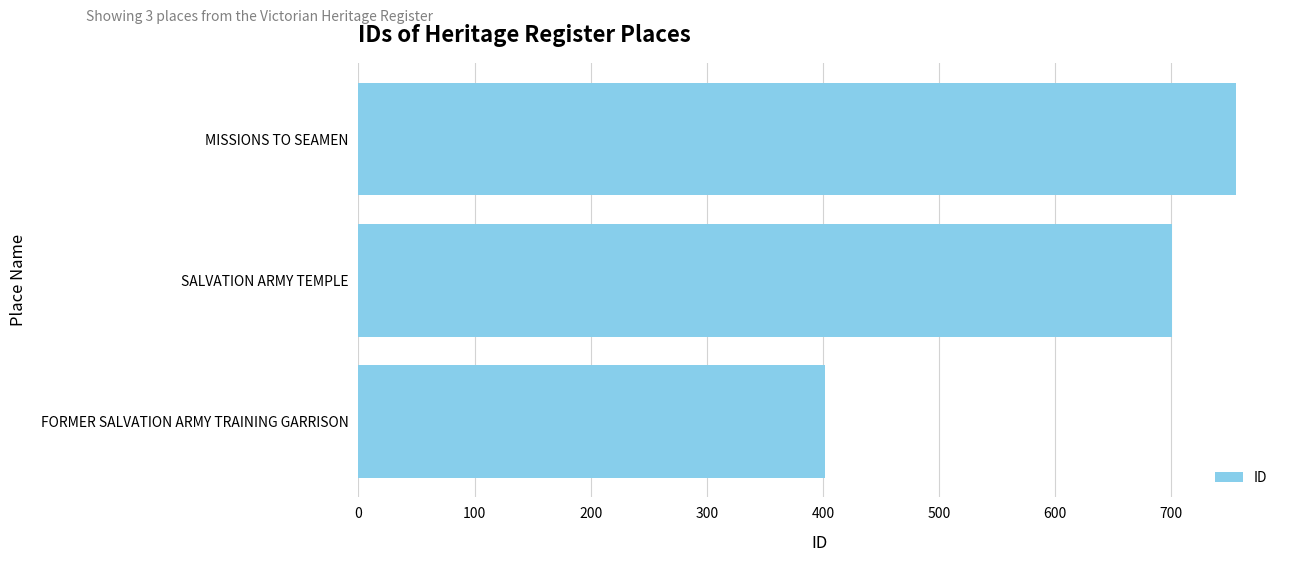

What is the greatest value displayed?

756